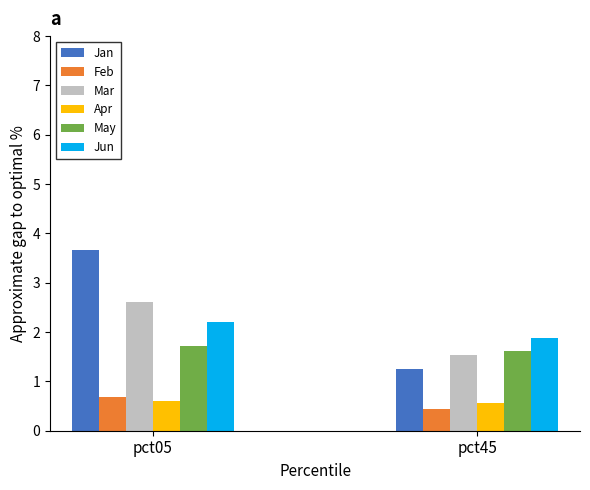

How many groups of bars are there?

2